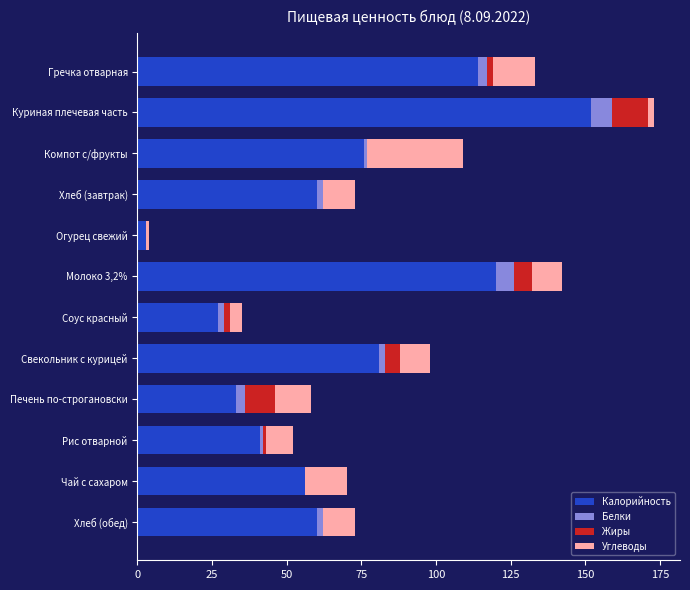

At which category is the sum across all series the highest?

Куриная плечевая часть